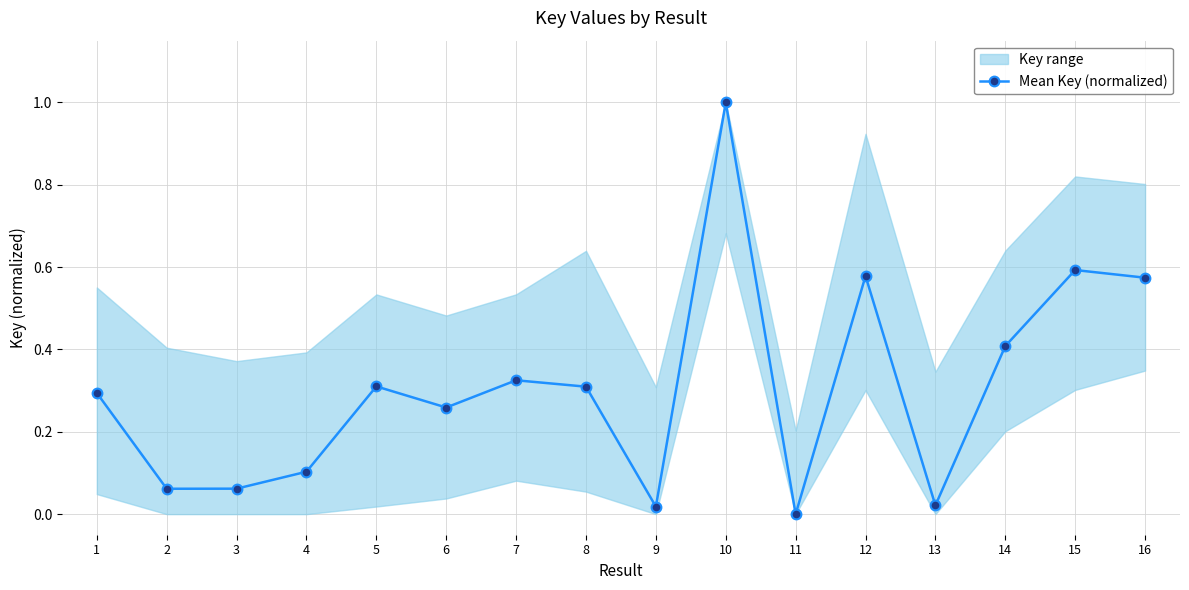

How many lines are shown in the chart?

1